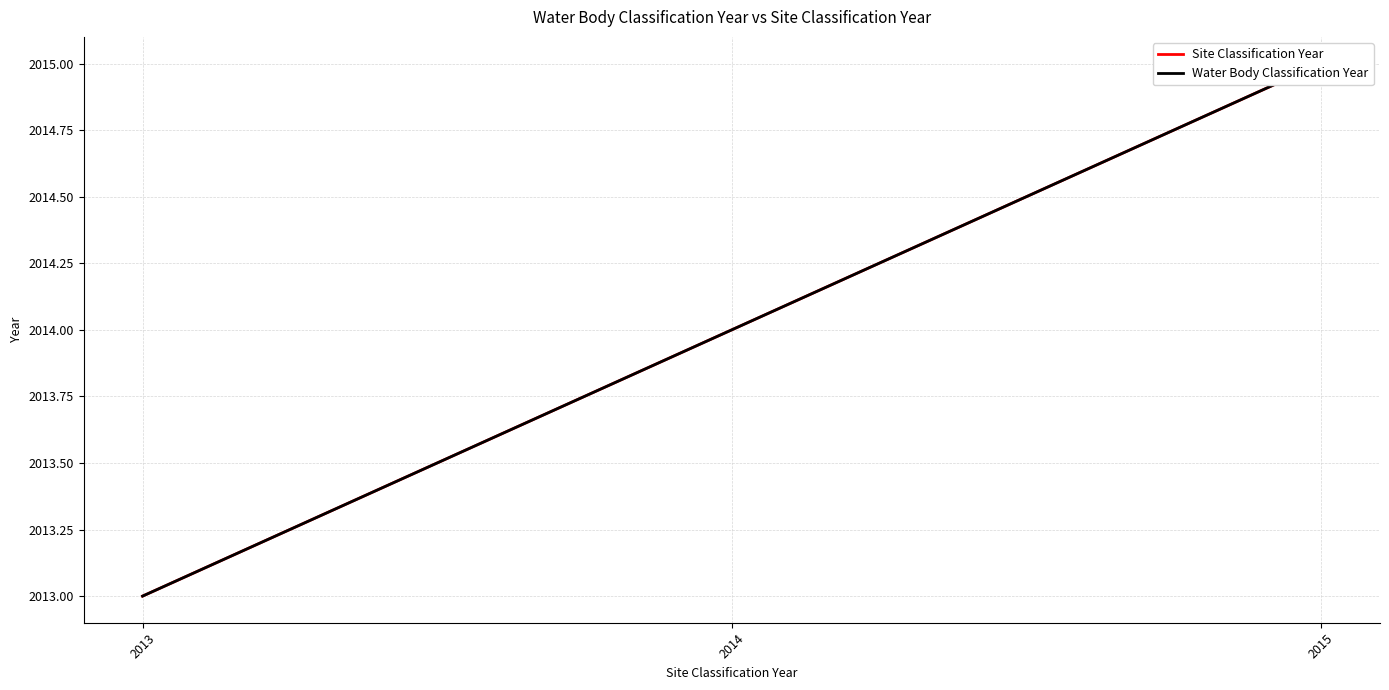

At which category does the chart reach its peak across all series?

2015